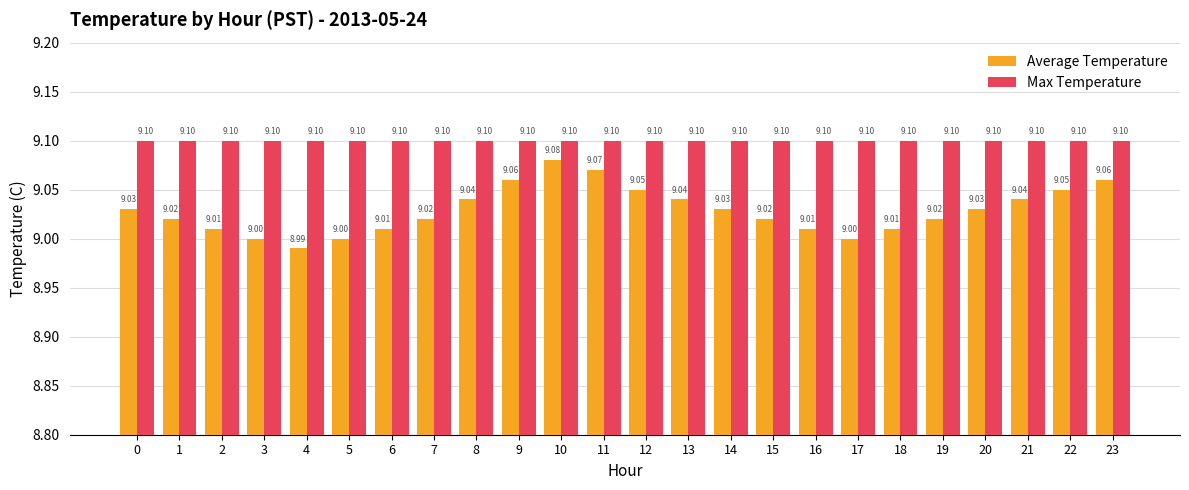

How many data points in Average Temperature are less than 9?

1